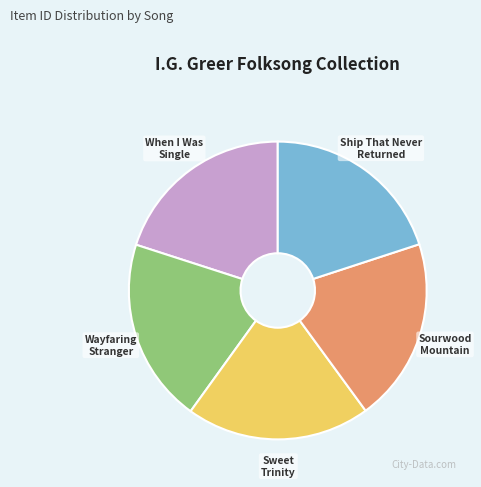

Count the number of slices in the pie.

5